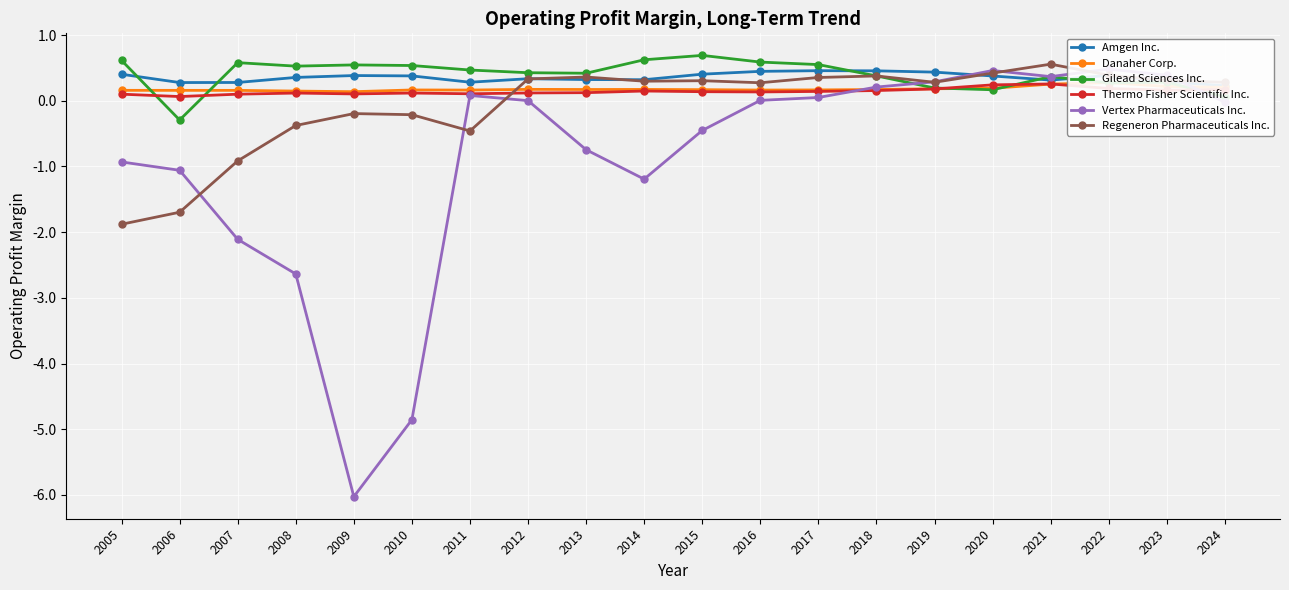

At which category does the chart reach its peak across all series?

2015